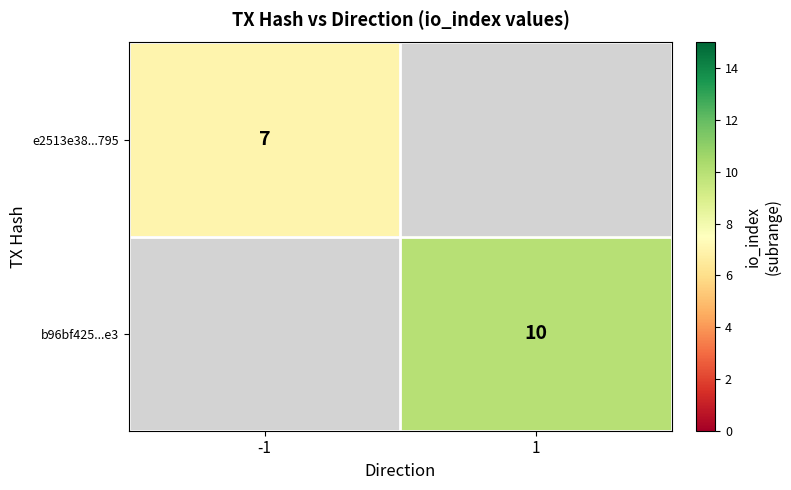

Is the value of e2513e38...795 at -1 greater than the value of b96bf425...e3 at 1?

No